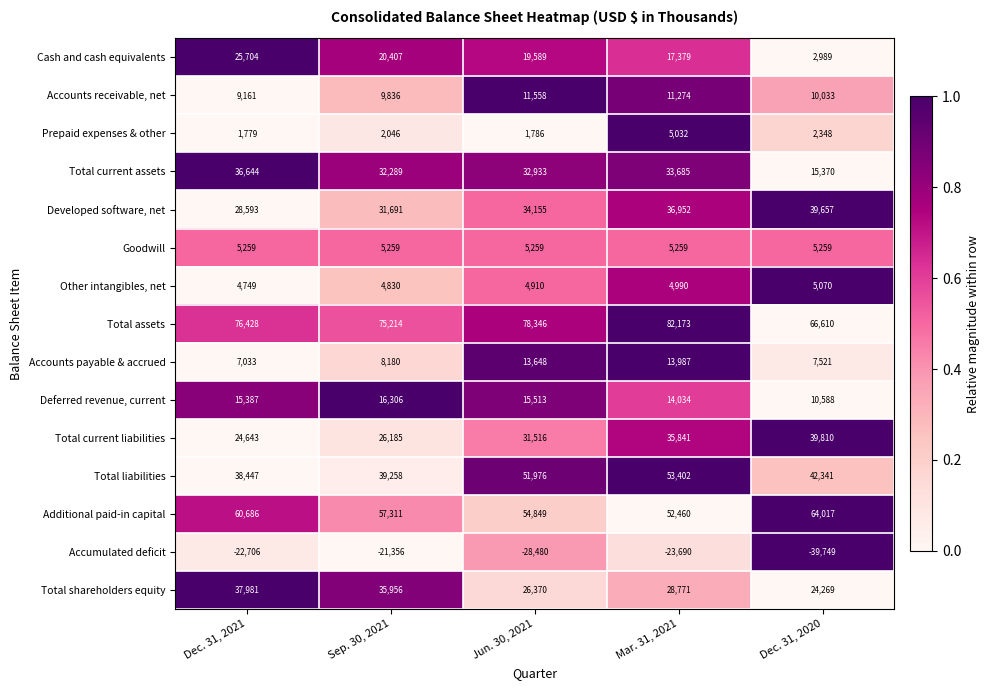

How many Additional paid-in capital values are between 54849 and 60686?

3